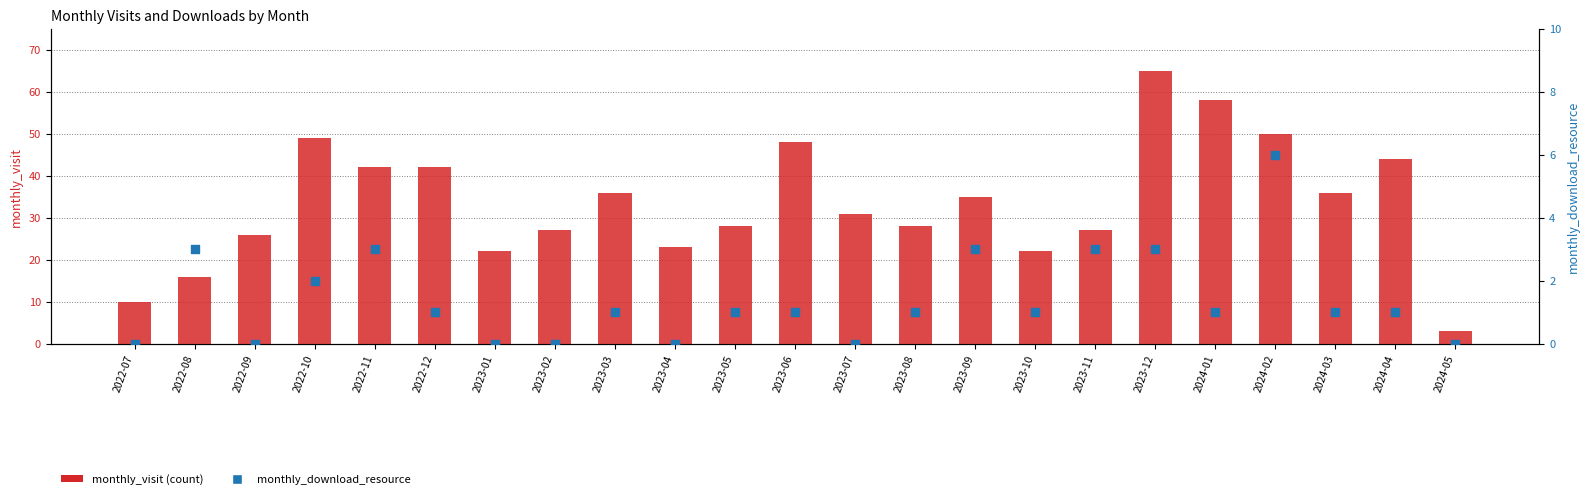

Which series contains the highest Y value?

monthly_visit